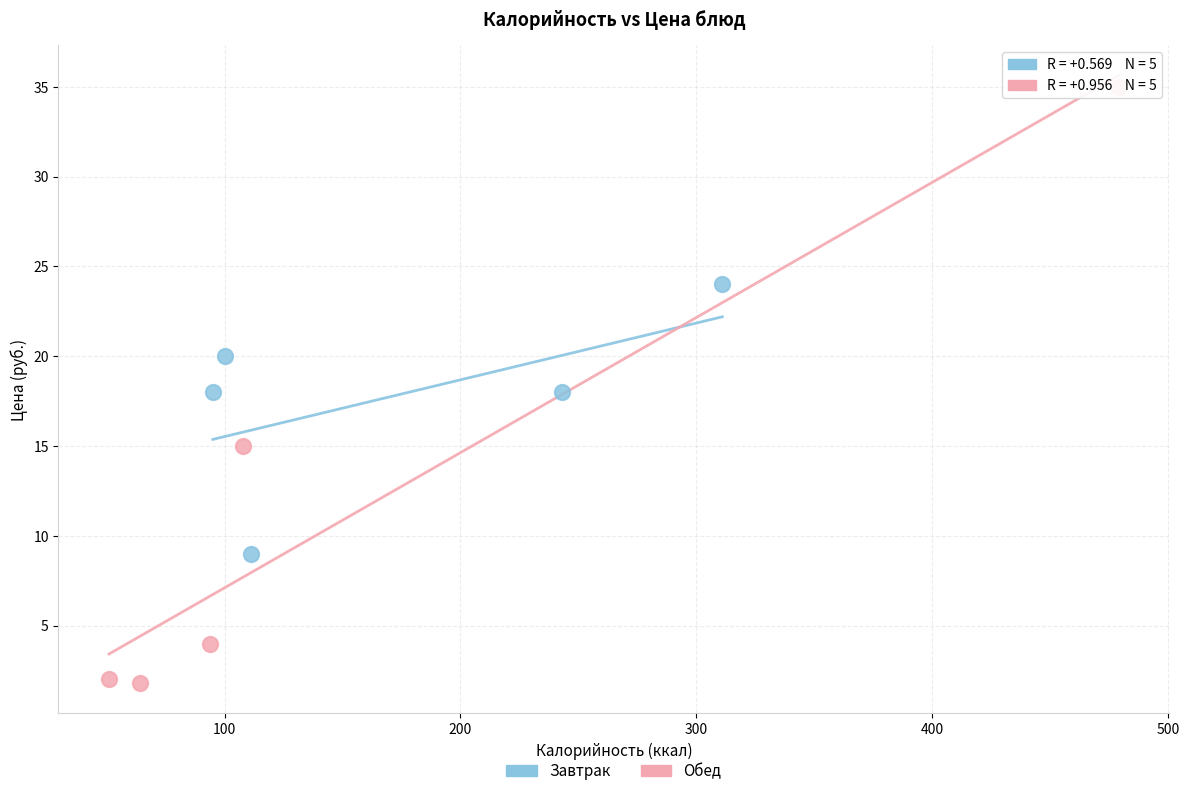

Which series has the largest Y range (max minus min)?

Обед